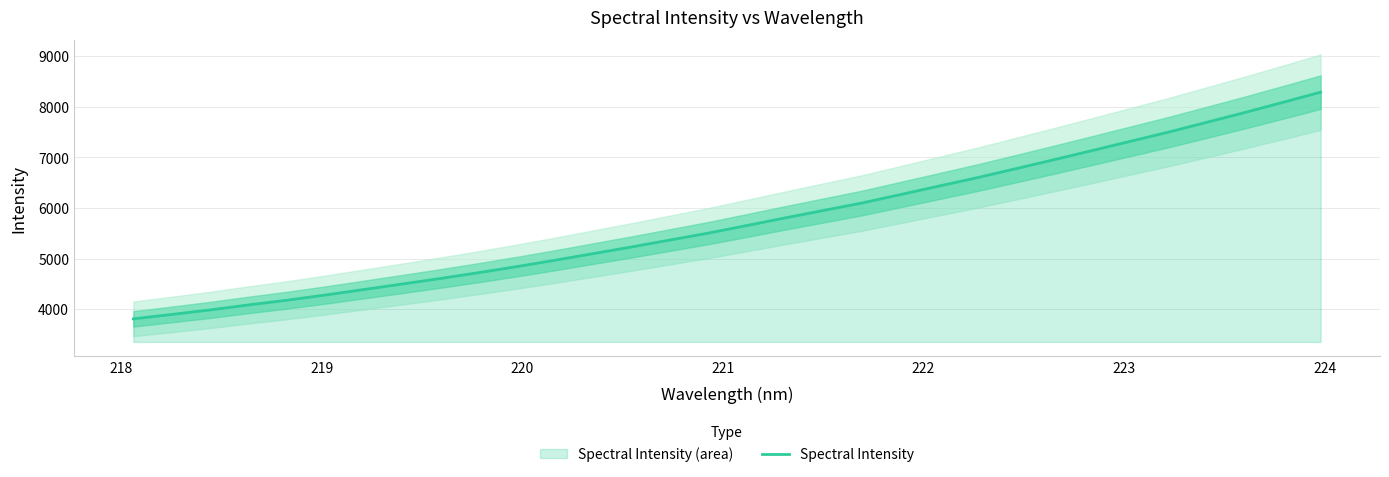

What is the lowest value of the Spectral Intensity series?

3806.6